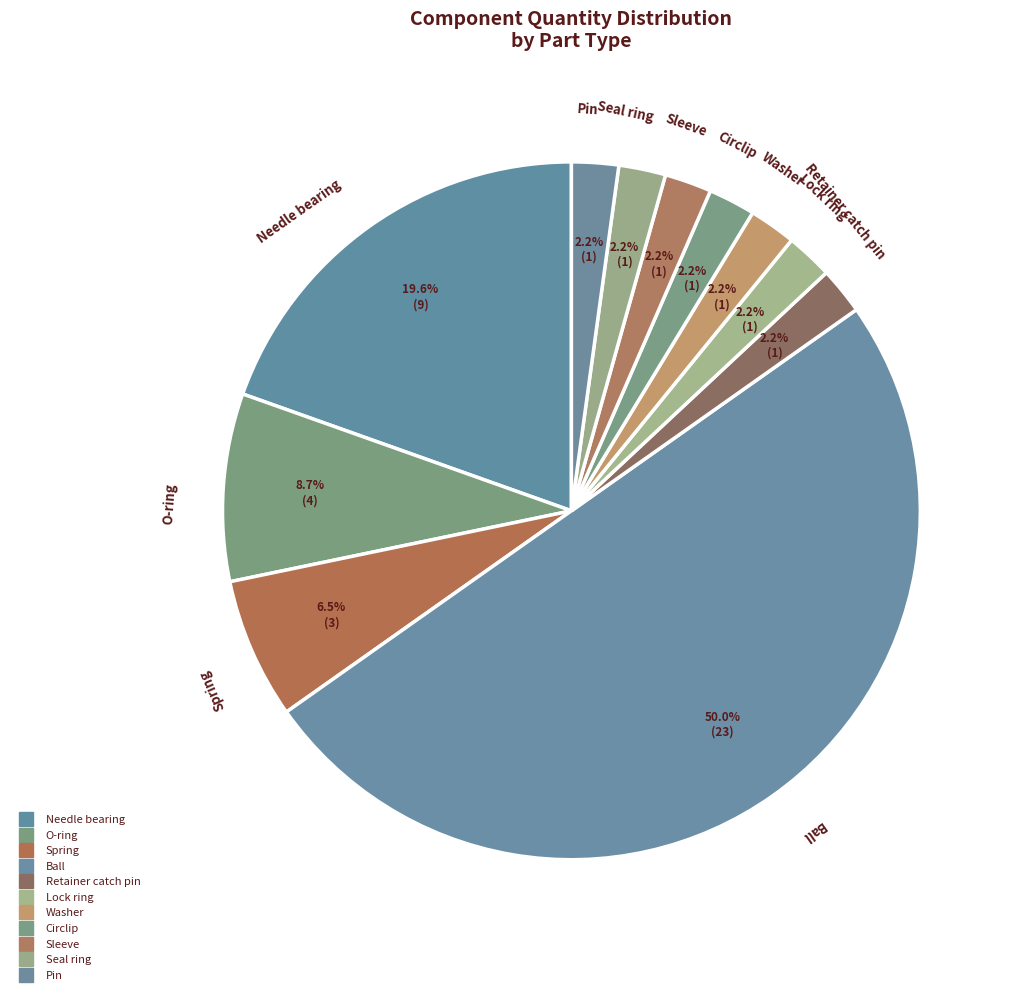

True or false: Ball accounts for 55% of the total.

False